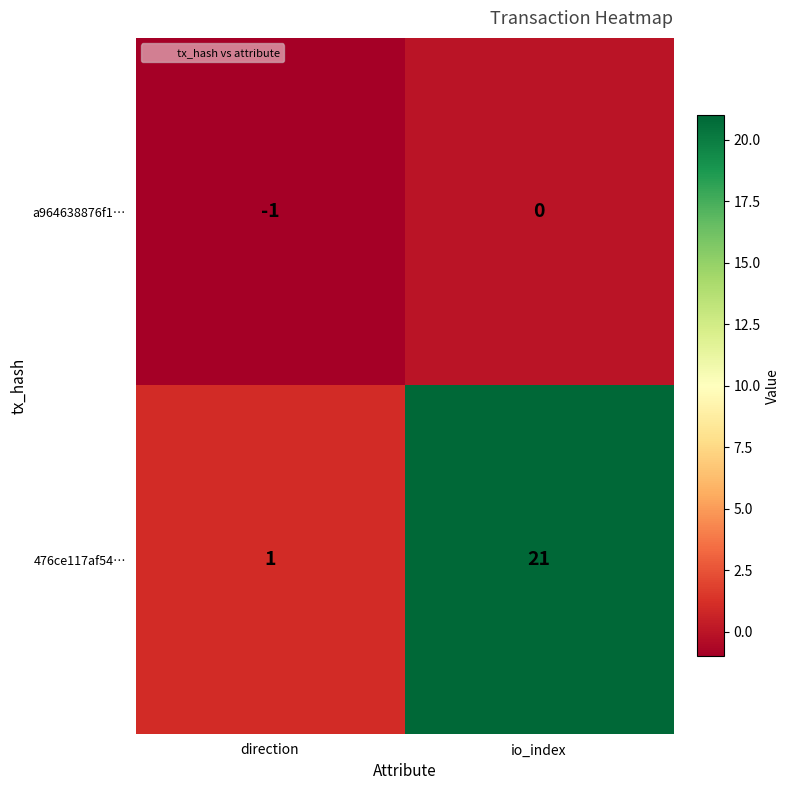

Rank the series at io_index from highest to lowest value.

476ce117af54…, a964638876f1…